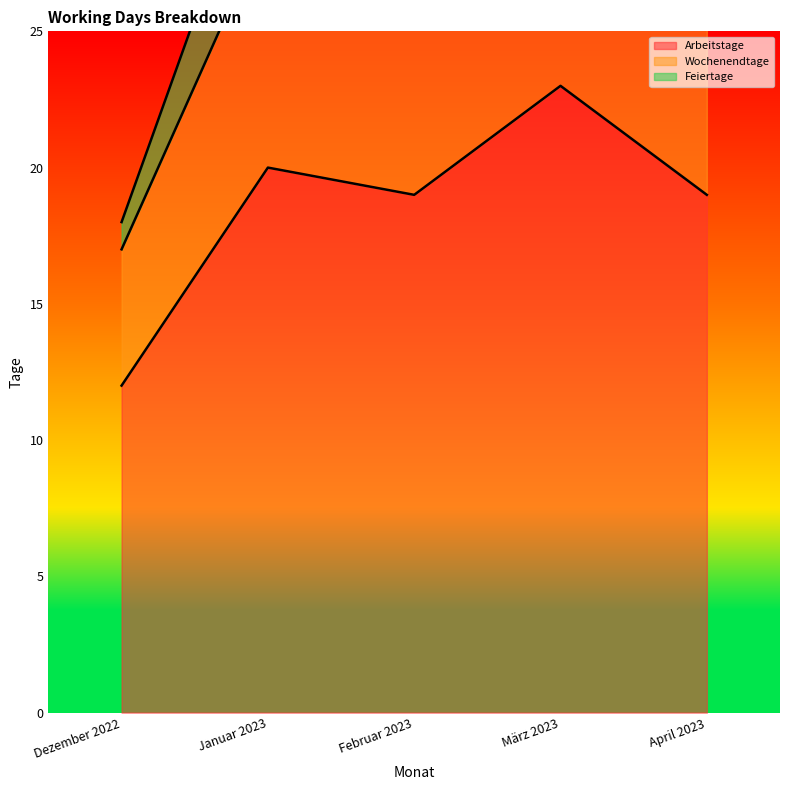

Reading left to right, what are all the values shown in this chart?

Arbeitstage: Dezember 2022=12	Januar 2023=20	Februar 2023=19	März 2023=23	April 2023=19
Wochenendtage: Dezember 2022=5	Januar 2023=9	Februar 2023=8	März 2023=8	April 2023=10
Feiertage: Dezember 2022=1	Januar 2023=4	Februar 2023=1	März 2023=0	April 2023=1